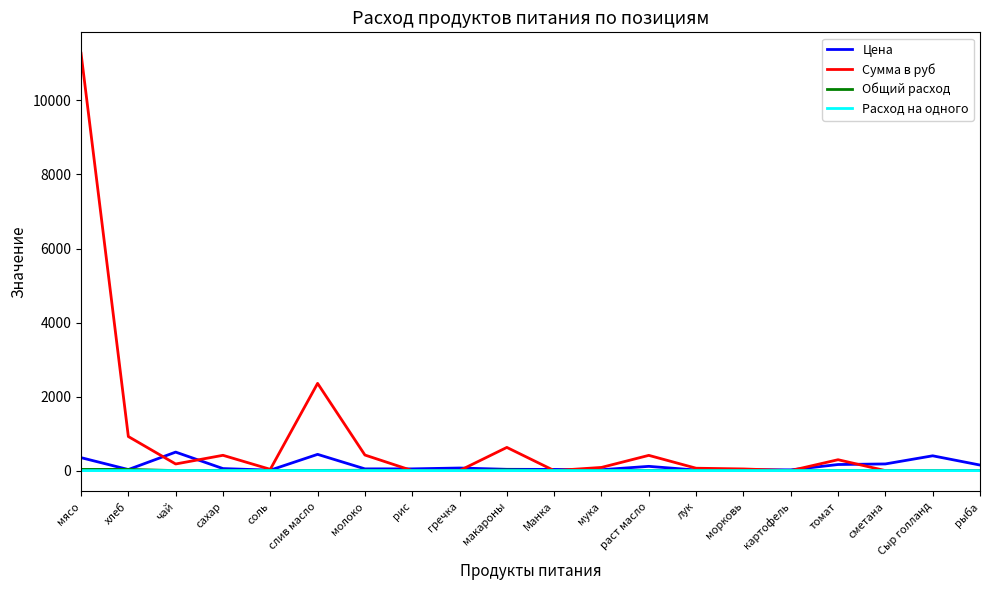

What is the total value across all series at чай?

679.4